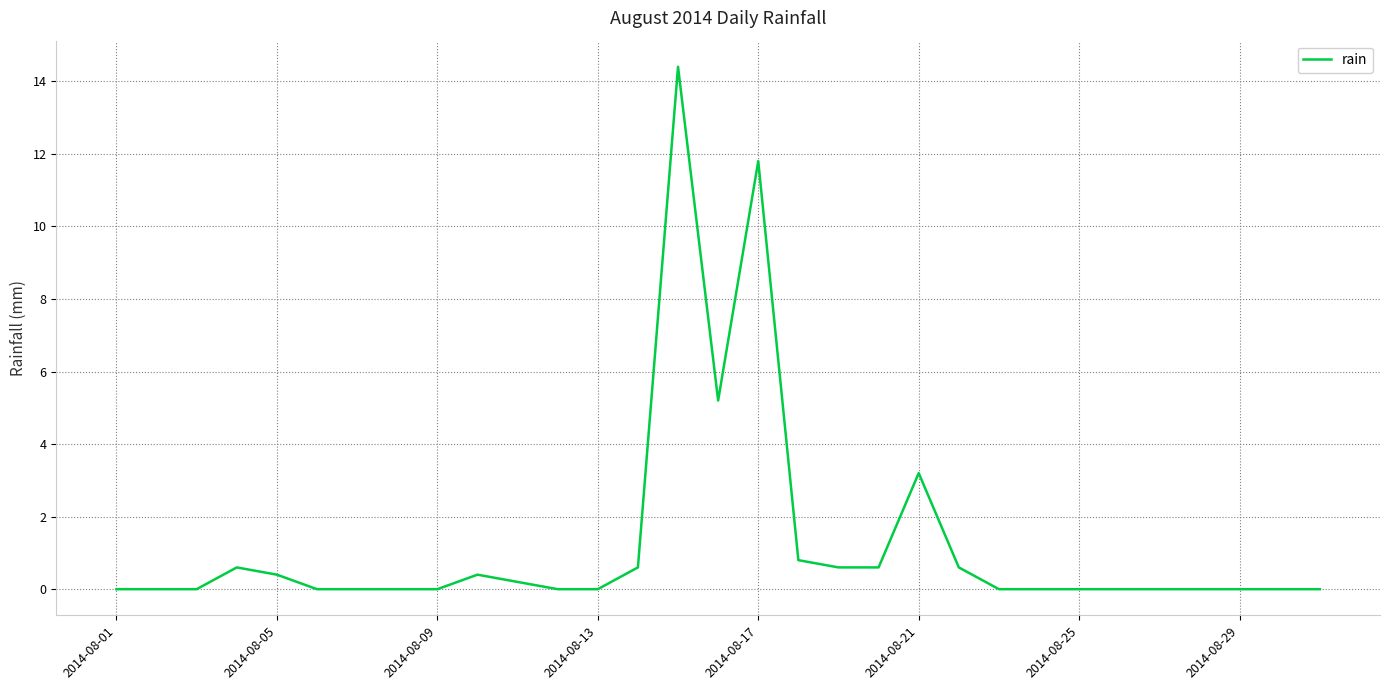

What is the greatest value displayed?

14.4